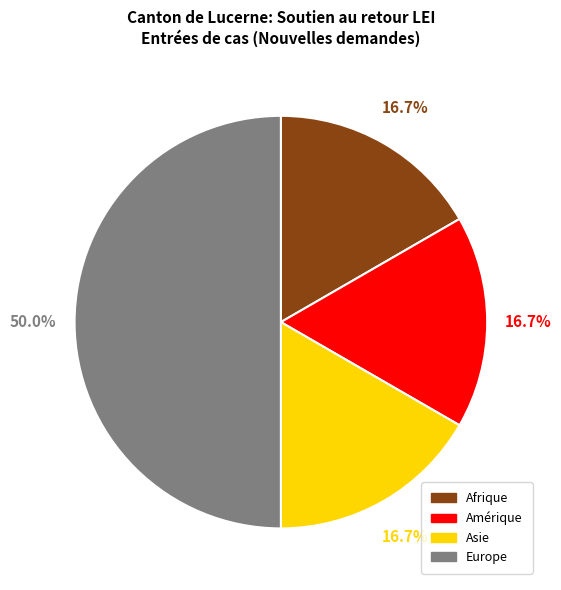

Count the number of slices in the pie.

4